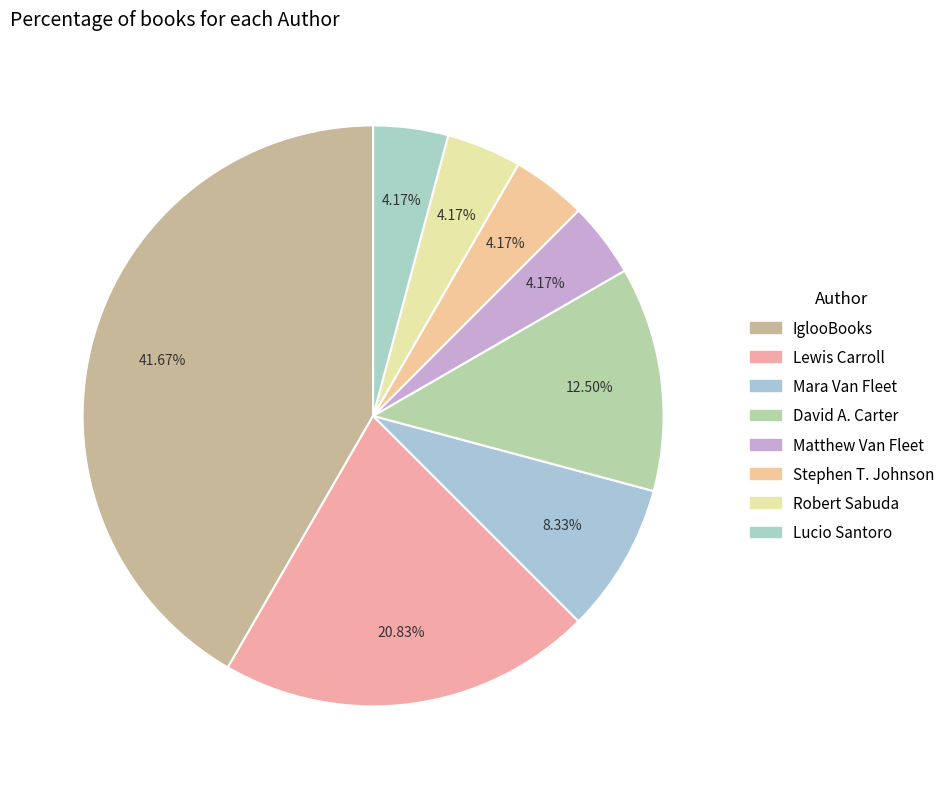

Is there any slice that represents more than half of the pie?

No